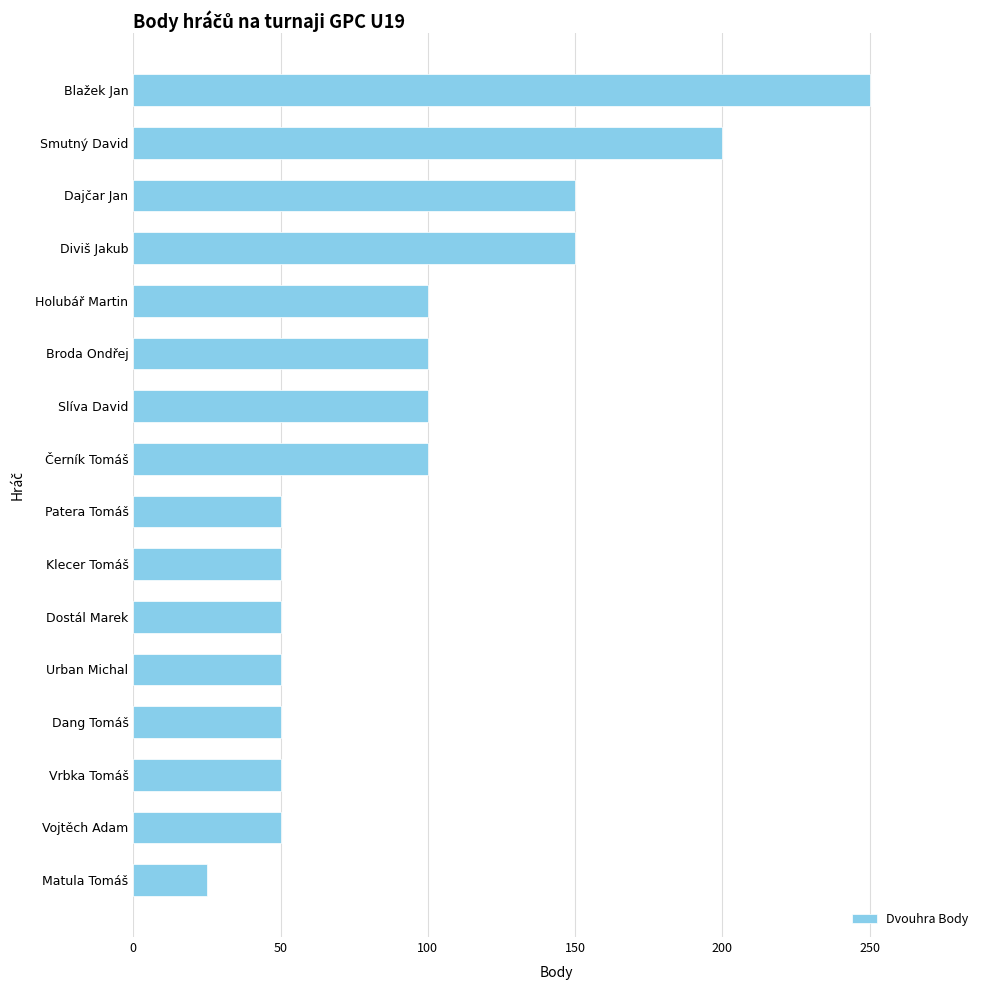

True or false: the data shows 50 at Patera Tomáš.

True